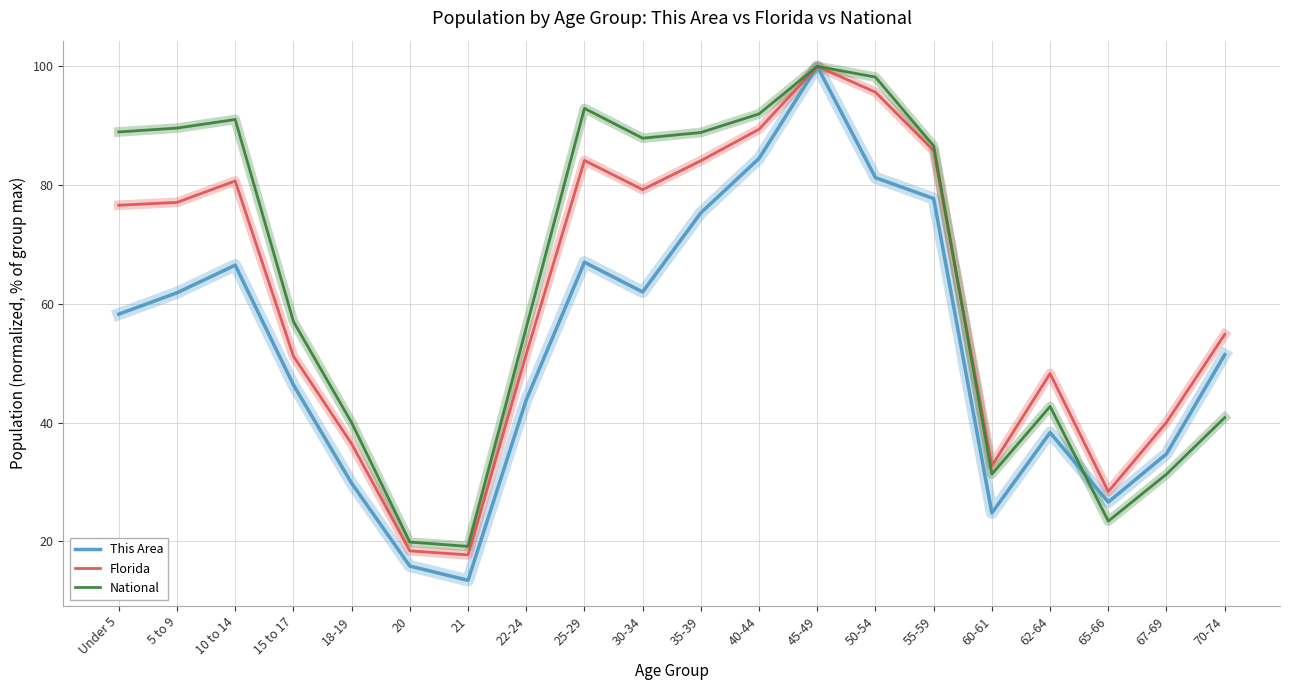

The This Area series shows 34.7 at 67-69. True or false?

True